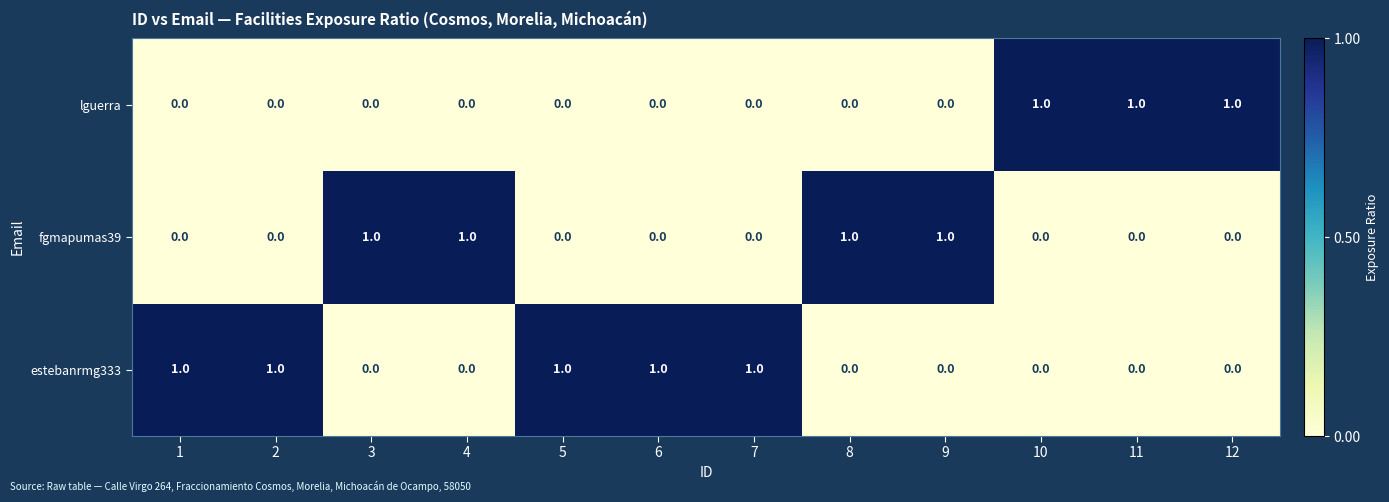

Rank the series by their average value, from lowest to highest.

lguerra, fgmapumas39, estebanrmg333